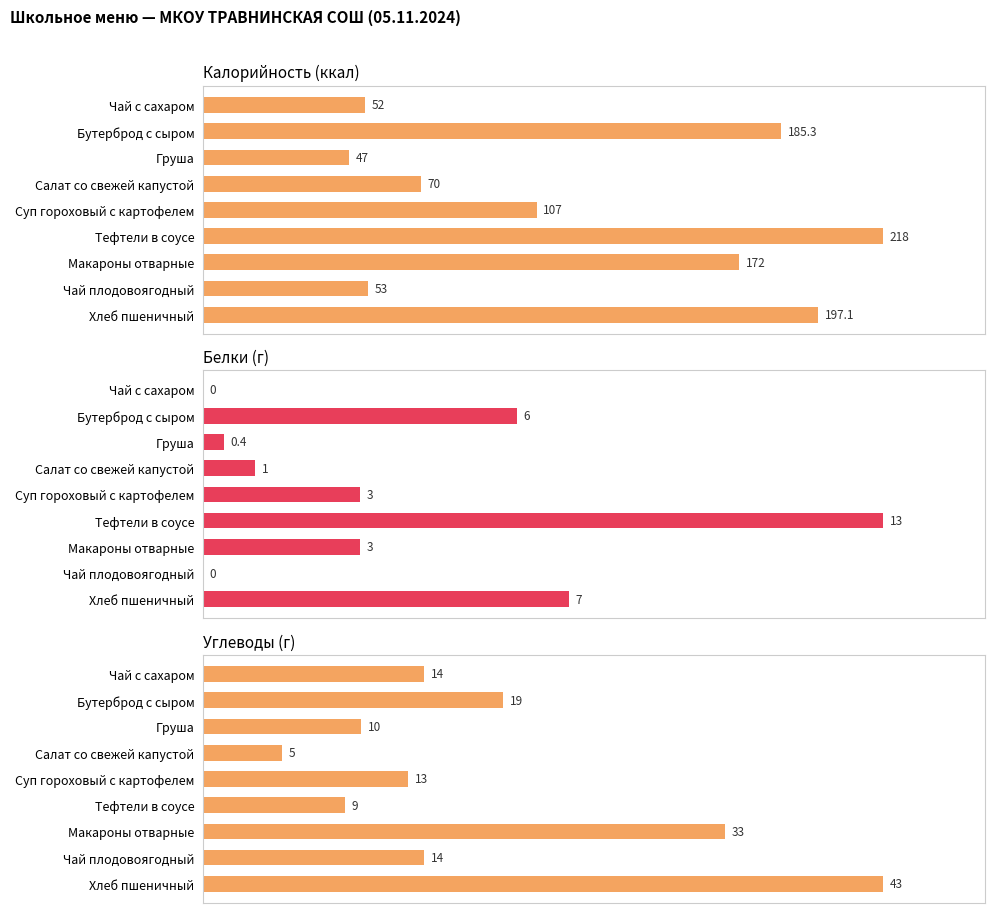

At Суп гороховый с картофелем, list the series in order from largest to smallest.

Калорийность (ккал), Углеводы (г), Белки (г)